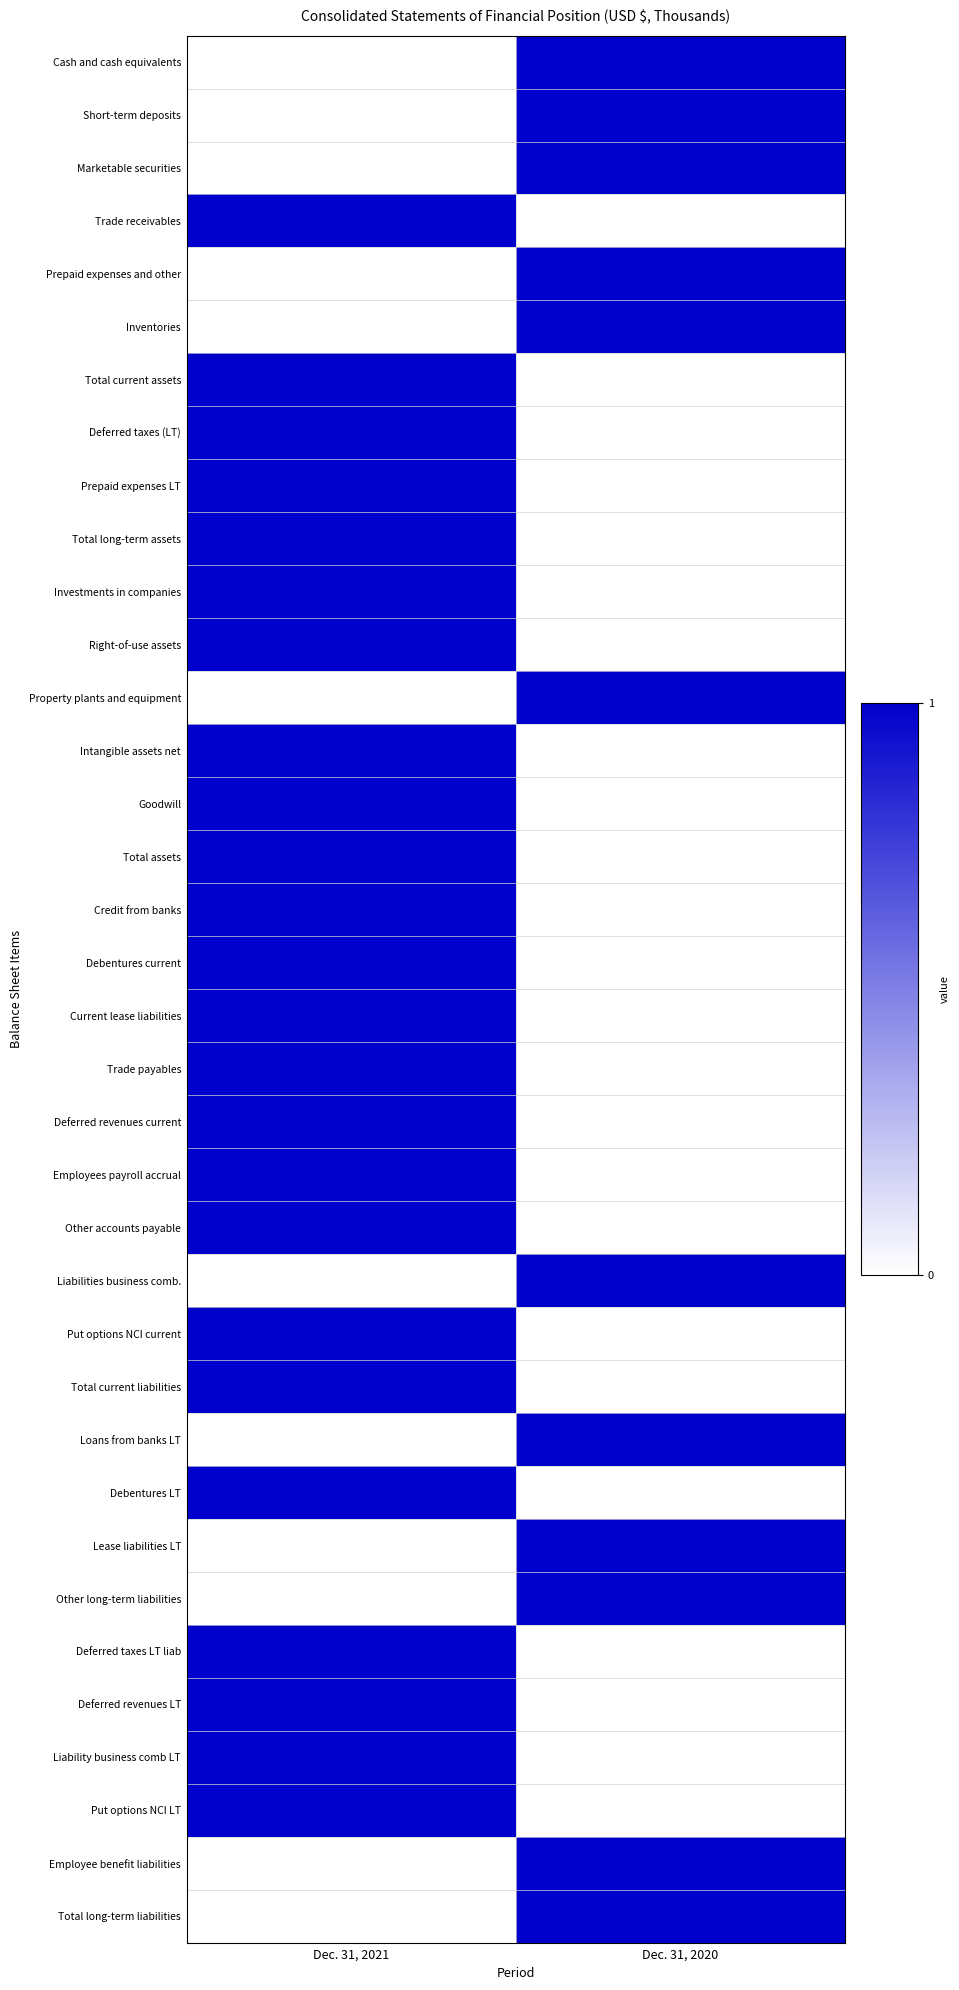

Which category has the lowest value across all series?

Dec. 31, 2021